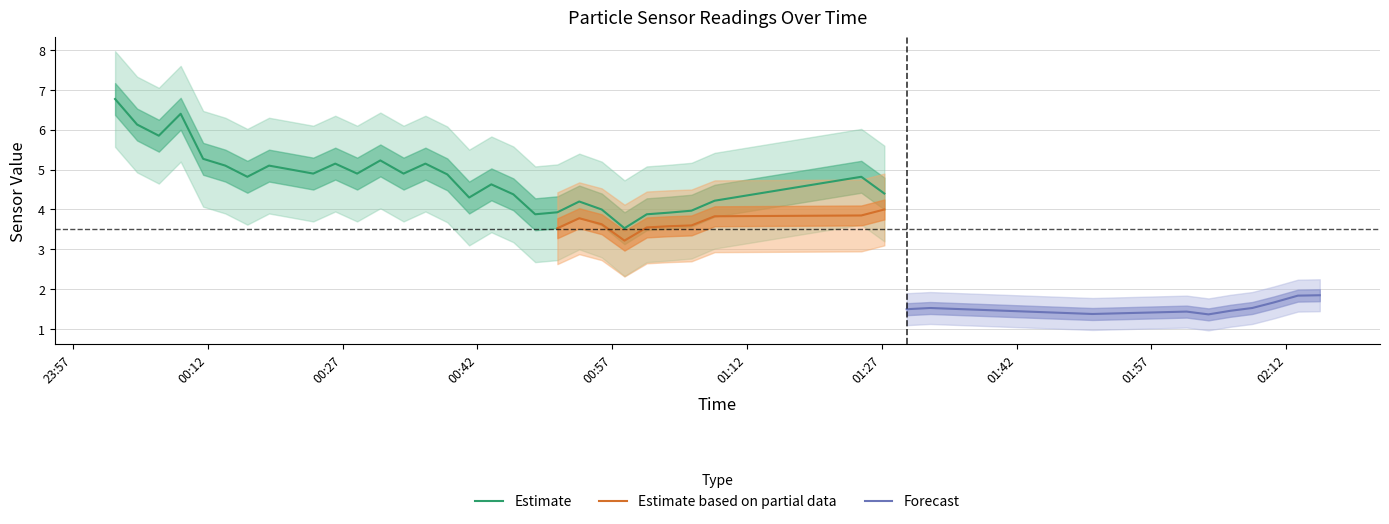

How many lines are shown in the chart?

3